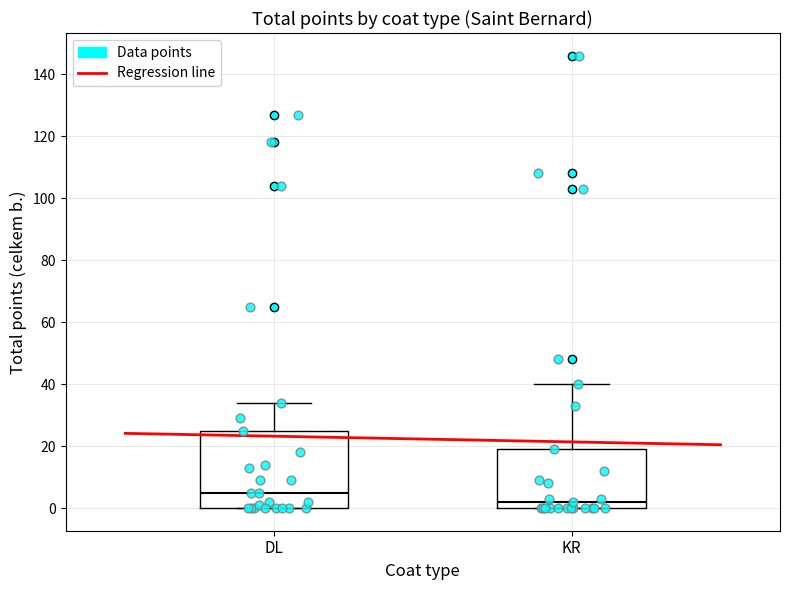

Where does the median line of the box for DL sit on the y-axis? The values are not printed on the chart, so give them approximately, as read against the axis.

6